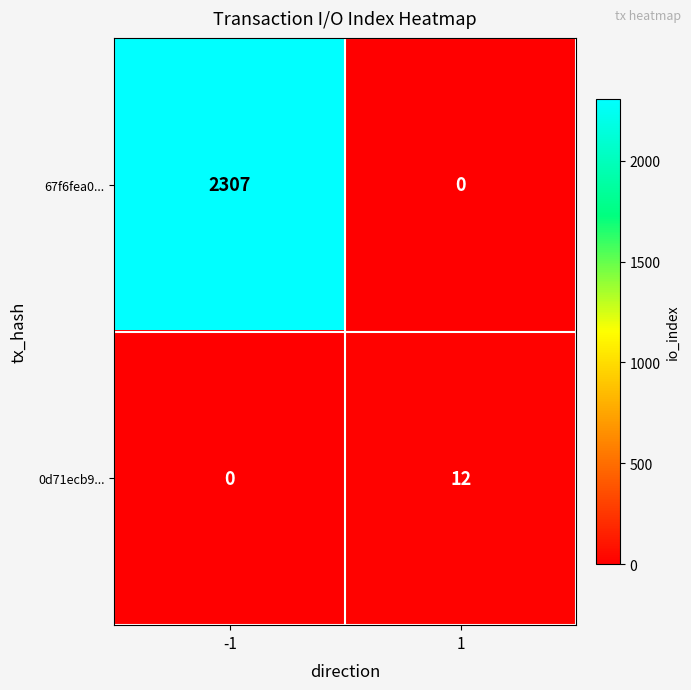

Between -1 and 1, which series saw the biggest shift?

67f6fea0...